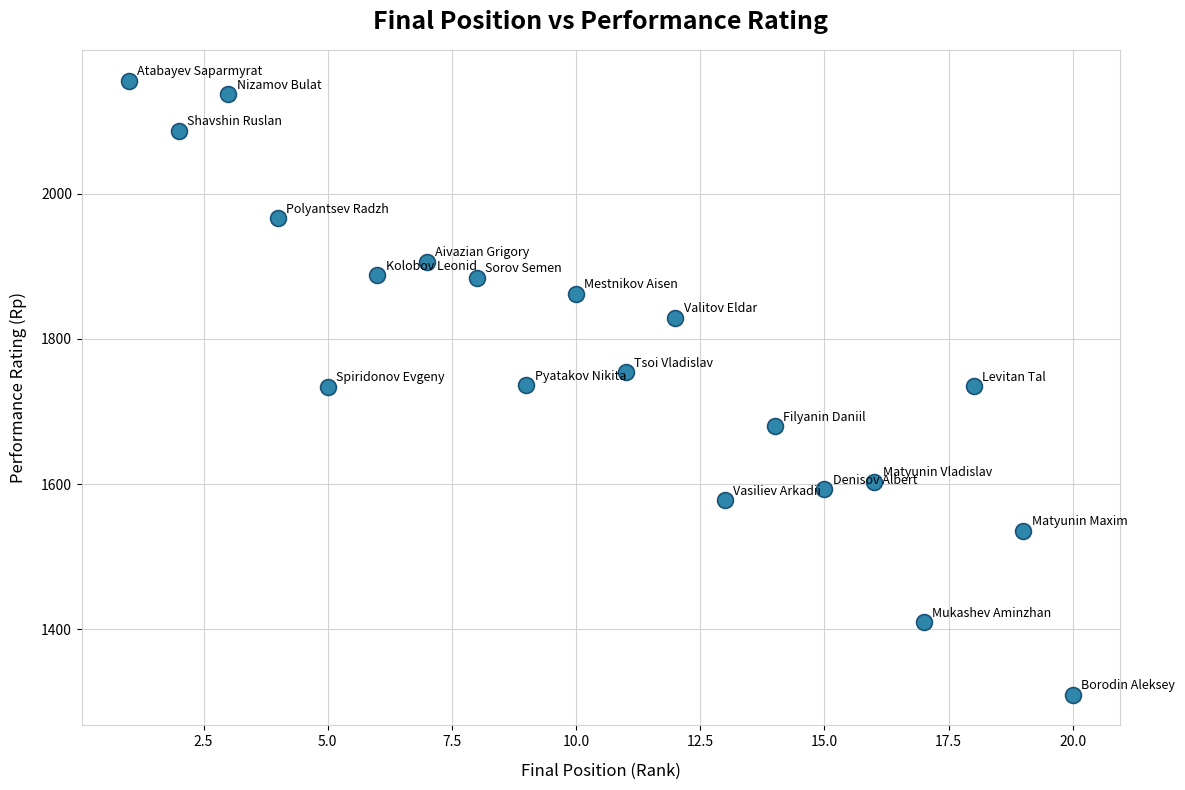

What is the range of Y values (max minus min)?

846